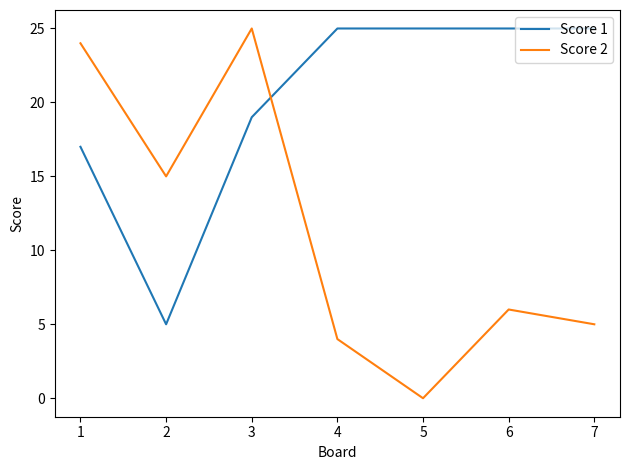

What are all the series names shown in the legend?

Score 1, Score 2